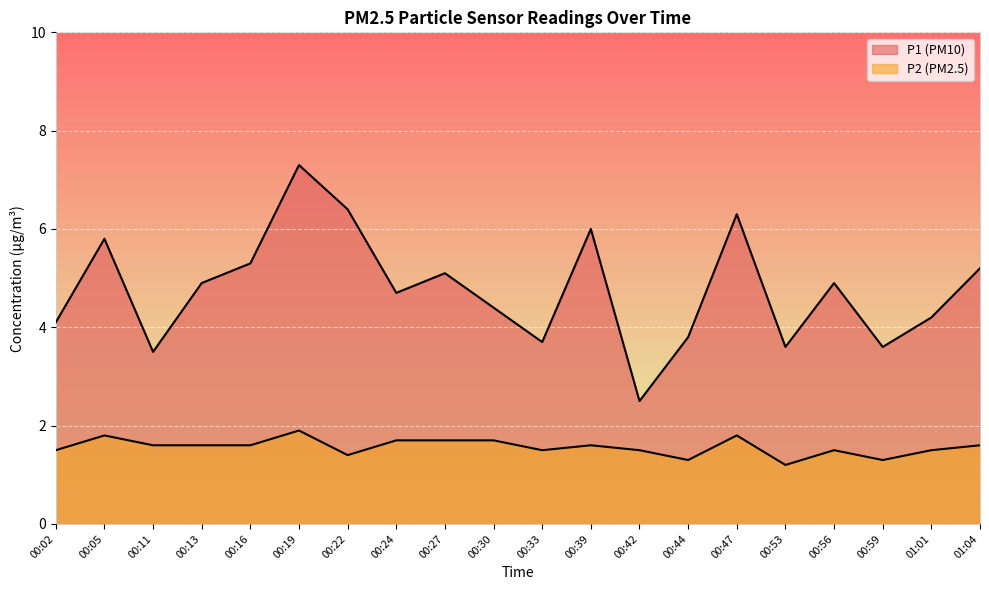

Rank the categories by P2 value from highest to lowest.

00:19, 00:05, 00:47, 00:24, 00:27, 00:30, 00:11, 00:13, 00:16, 00:39, 01:04, 00:02, 00:33, 00:42, 00:56, 01:01, 00:22, 00:44, 00:59, 00:53